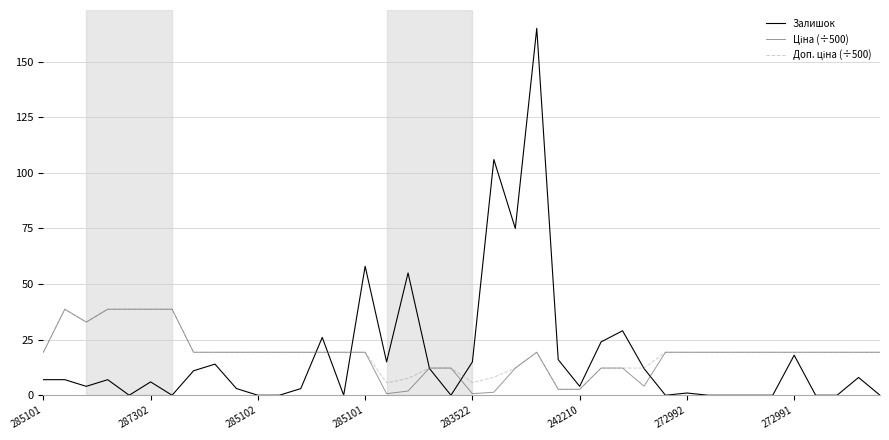

At how many categories does at least one series exceed 163?

1